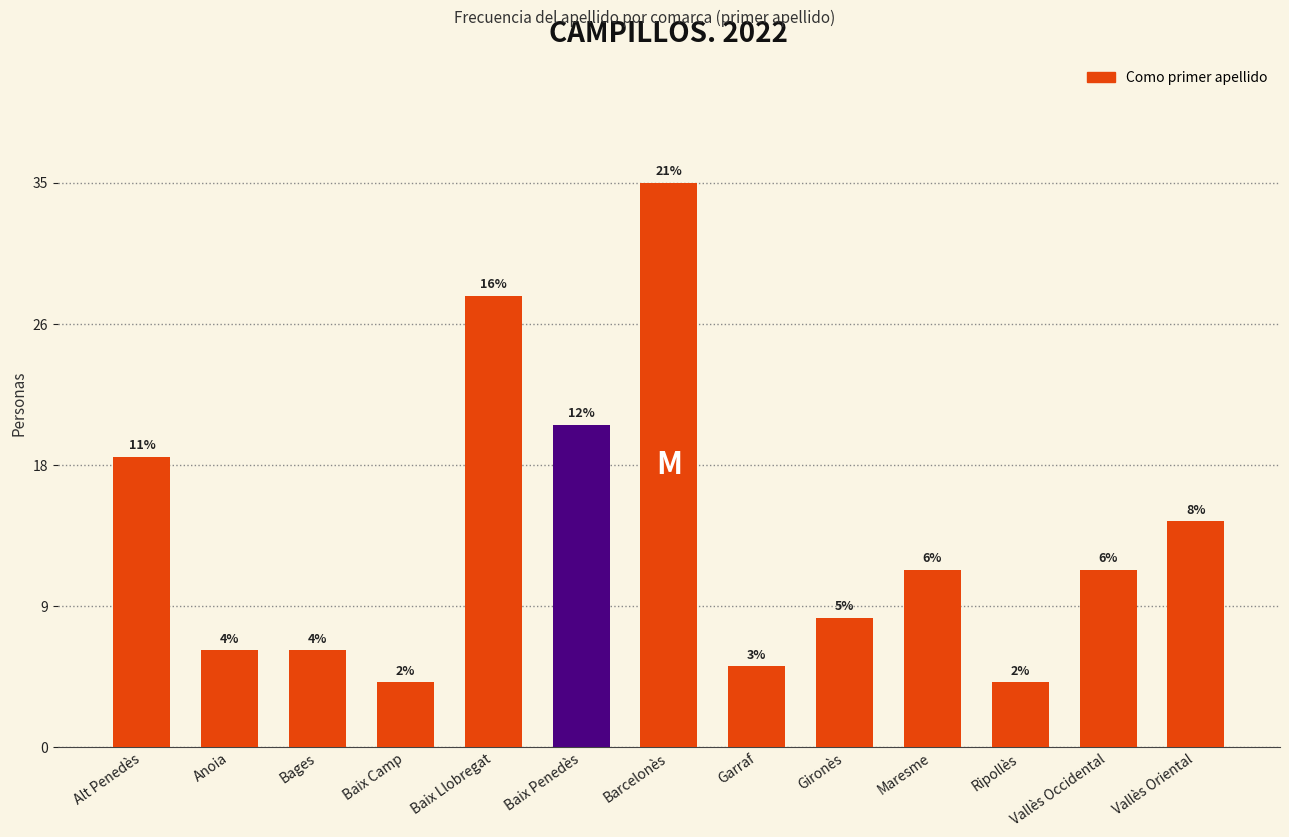

What is the smallest value displayed?

4